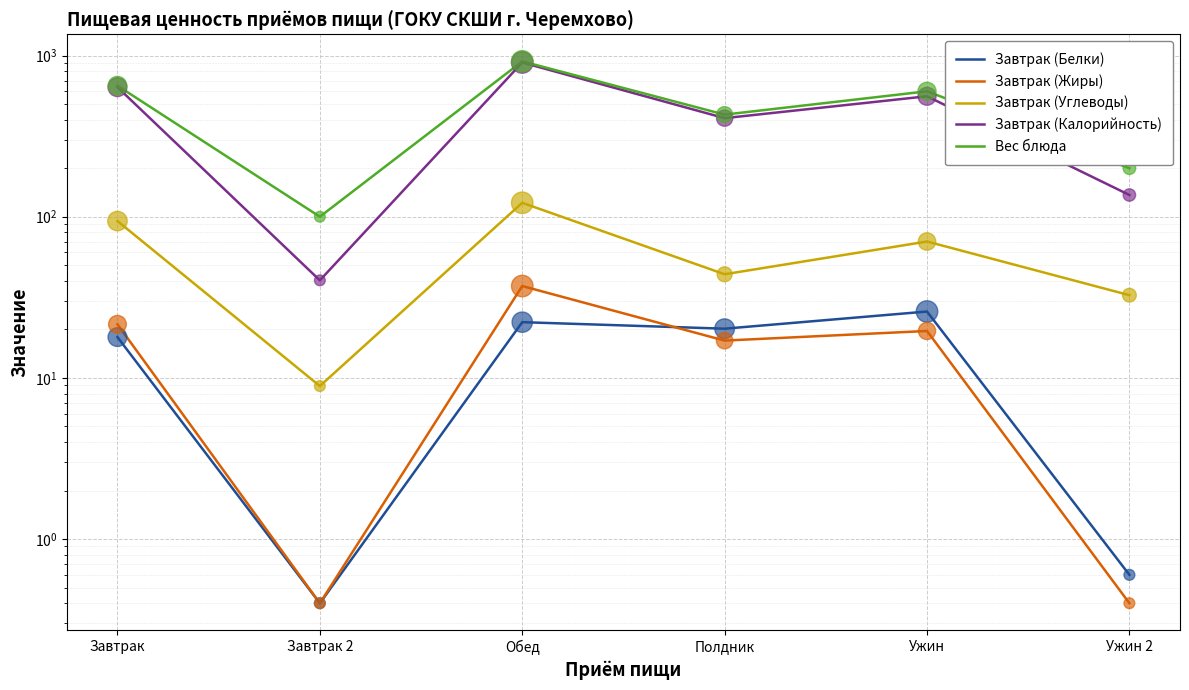

Which series contains the lowest Y value?

Завтрак (Белки)